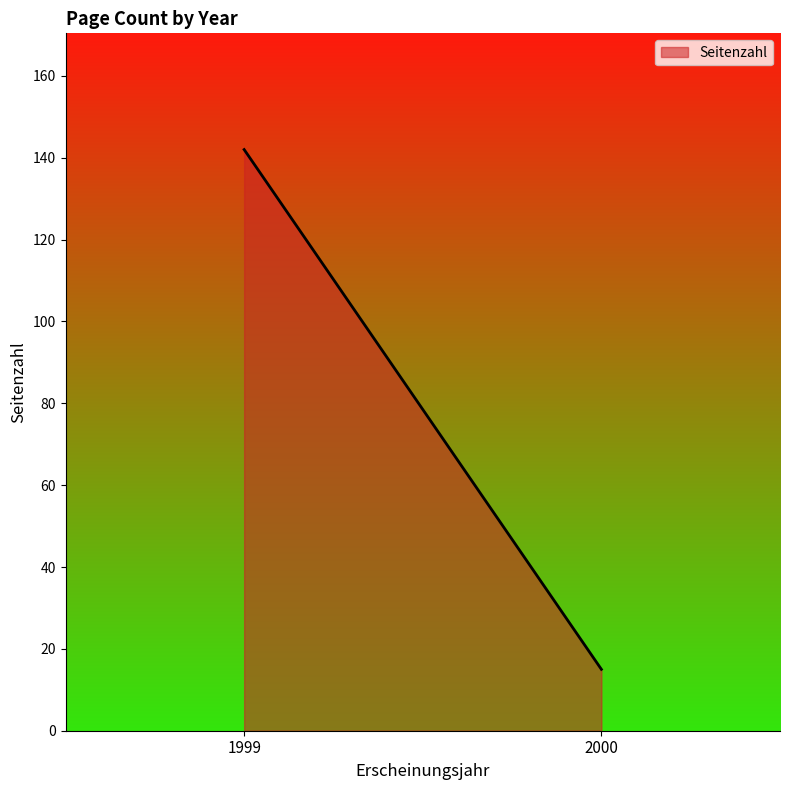

Between 1999 and 2000, which is larger?

1999